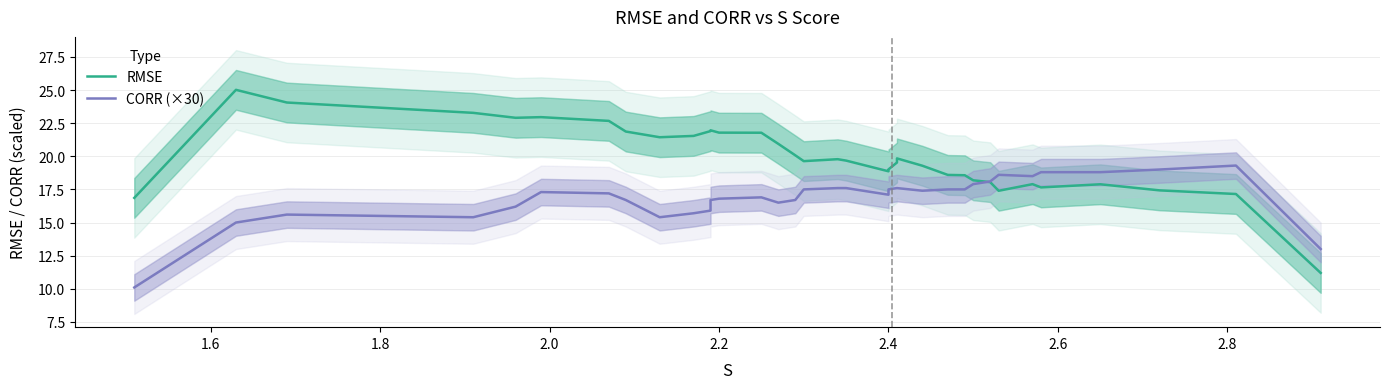

How many interior local valleys does the RMSE series have?

6